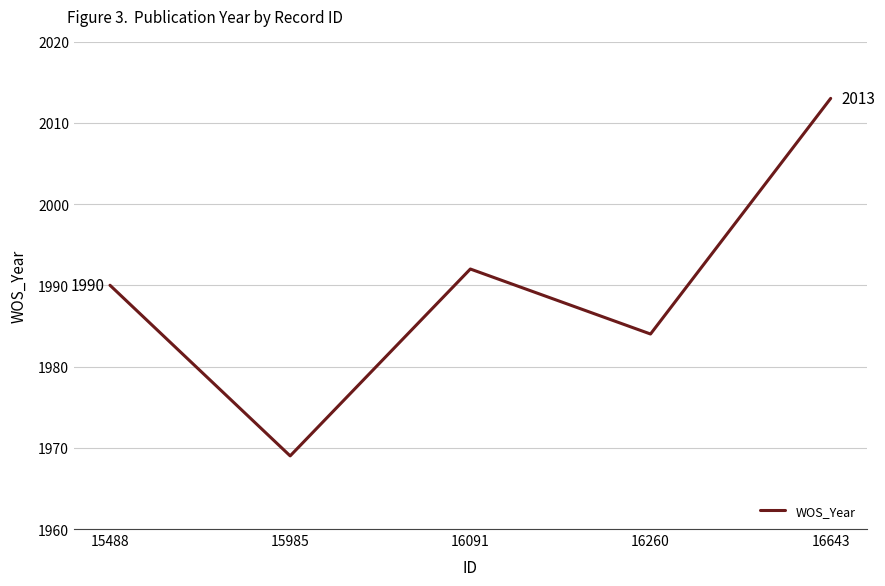

What is the minimum value shown in the chart?

1969